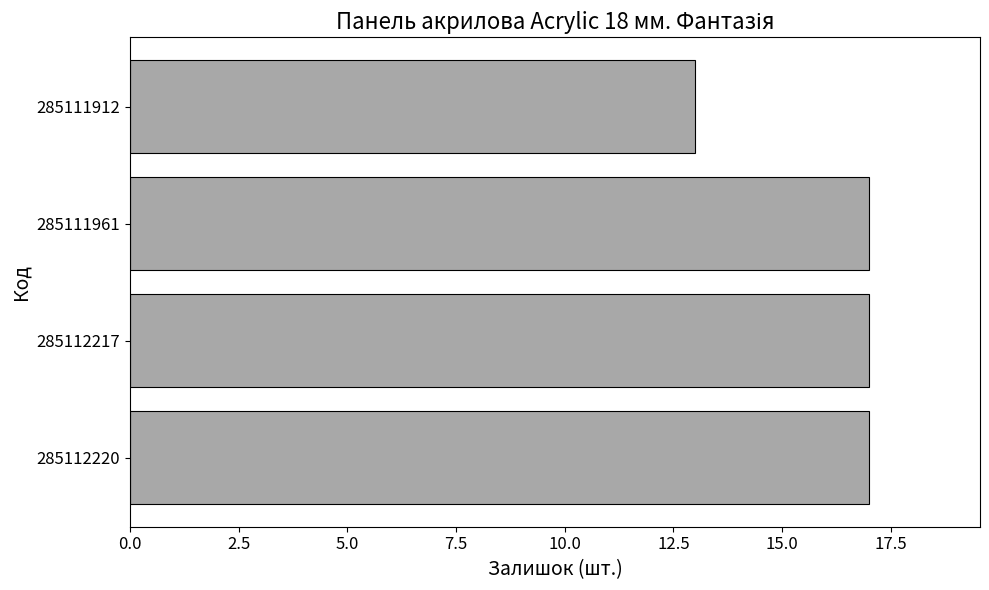

The chart shows a value of 13 at 285111912. True or false?

True